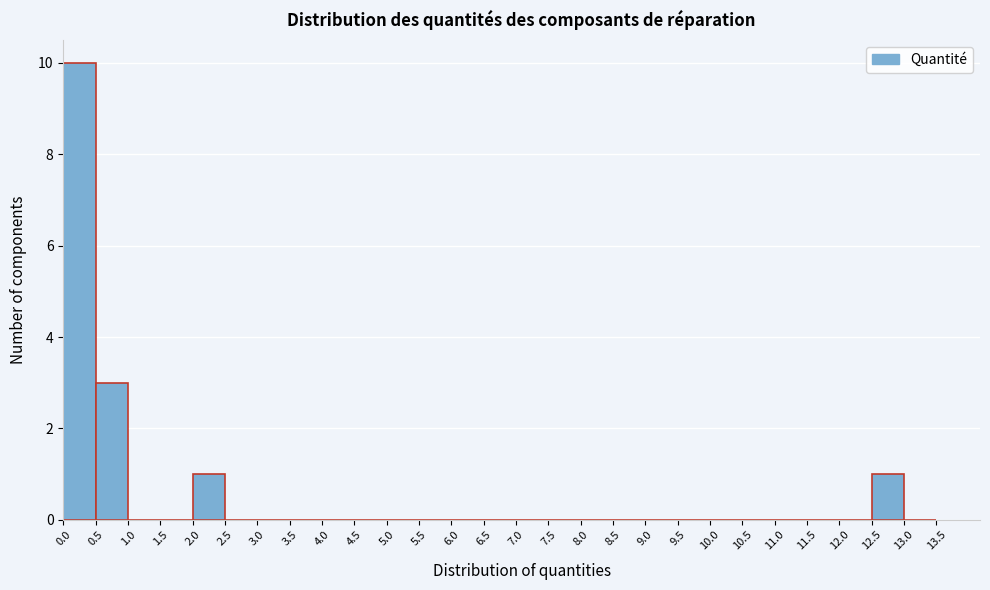

Over which range of the x-axis is the bar tallest?

0.0 to 0.5